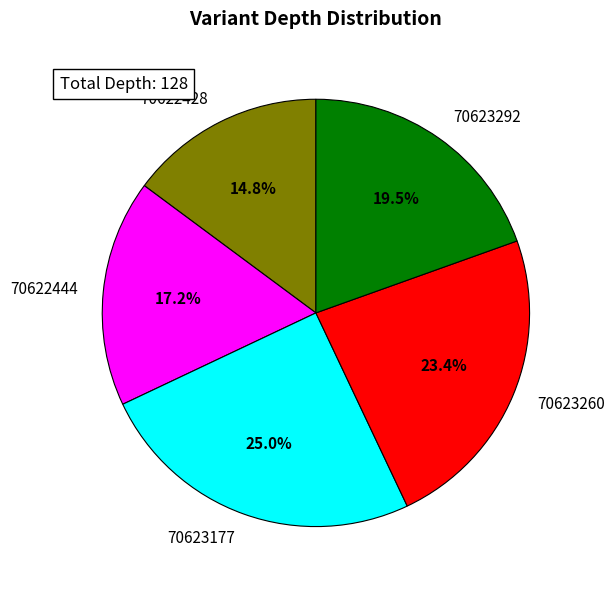

Does any single category account for the majority?

No